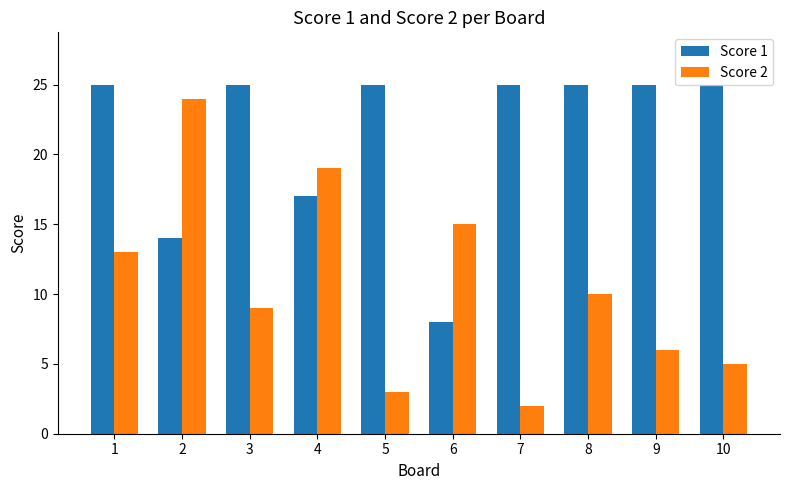

Which series has the widest spread of values?

Score 2